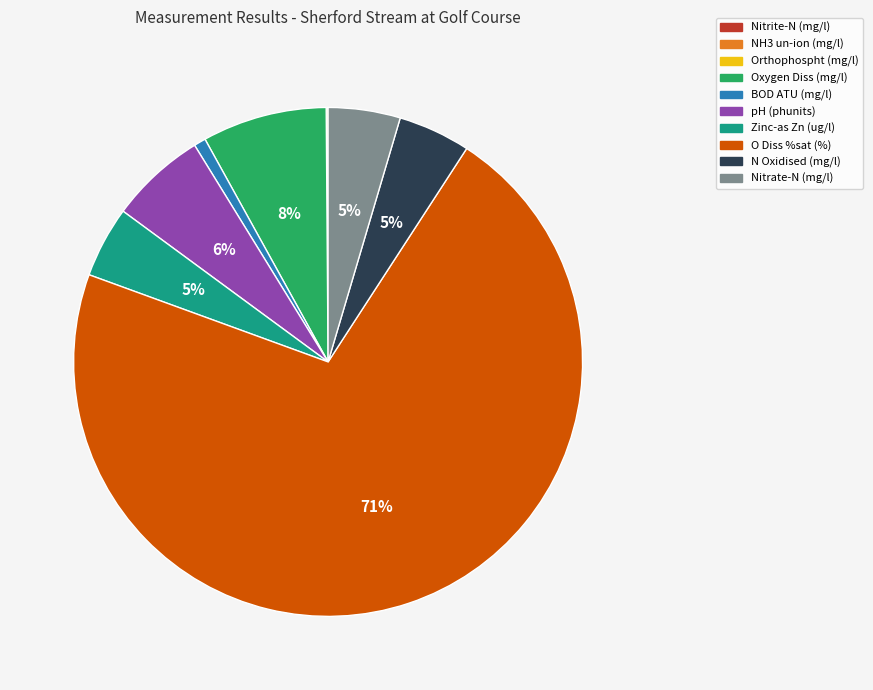

Which slice is the largest?

O Diss %sat (%)